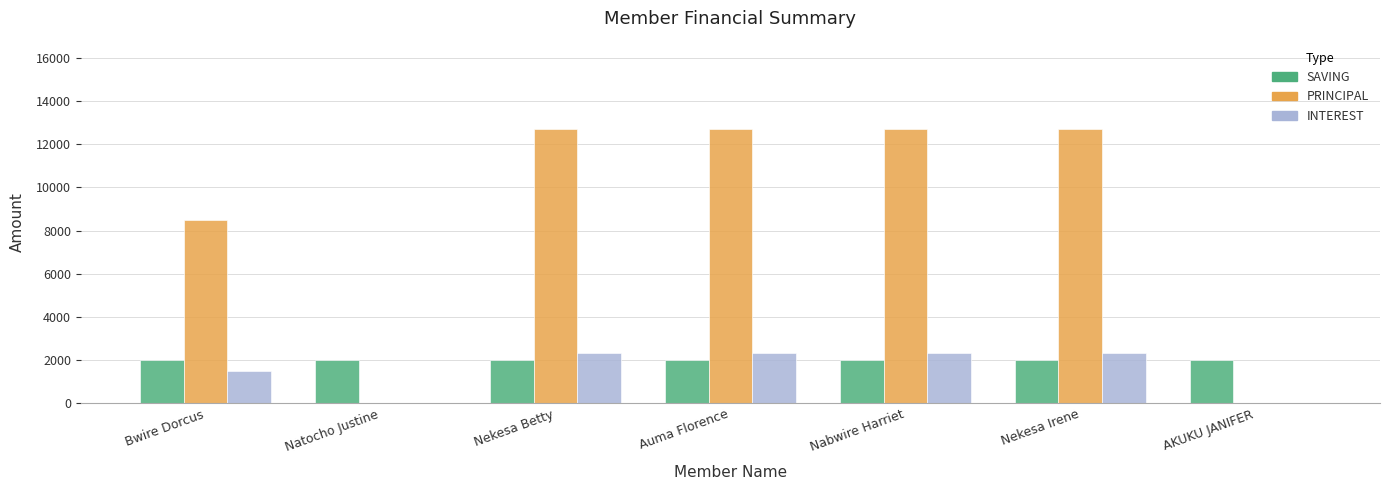

Read the INTEREST value at Nekesa Irene.

2300